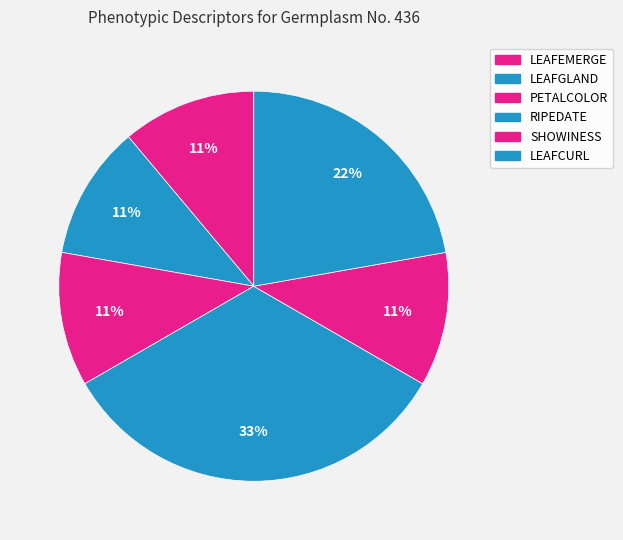

How many segments does this pie chart have?

6